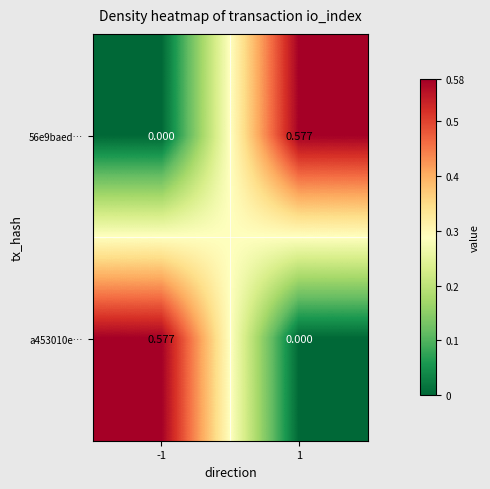

How many values in 56e9baed… are above zero?

1